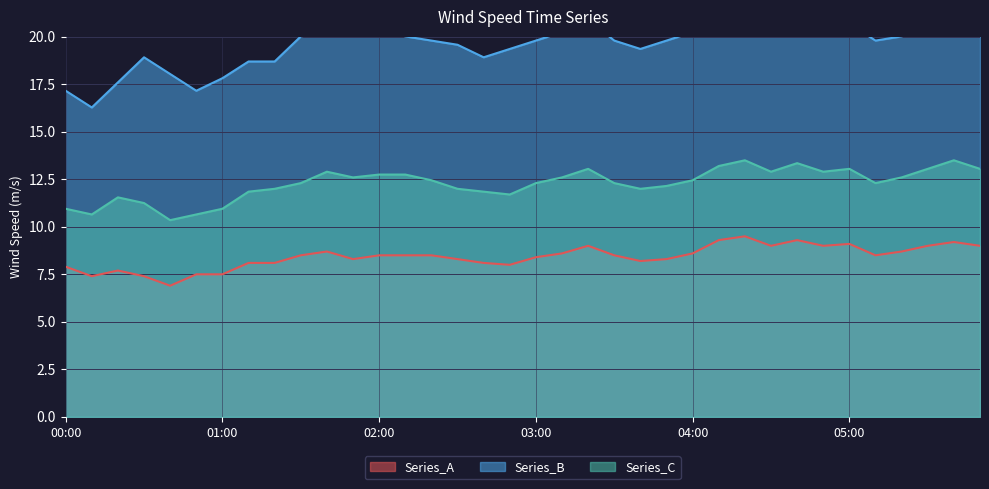

The Series_B series shows 34.2 at 03:20. True or false?

False